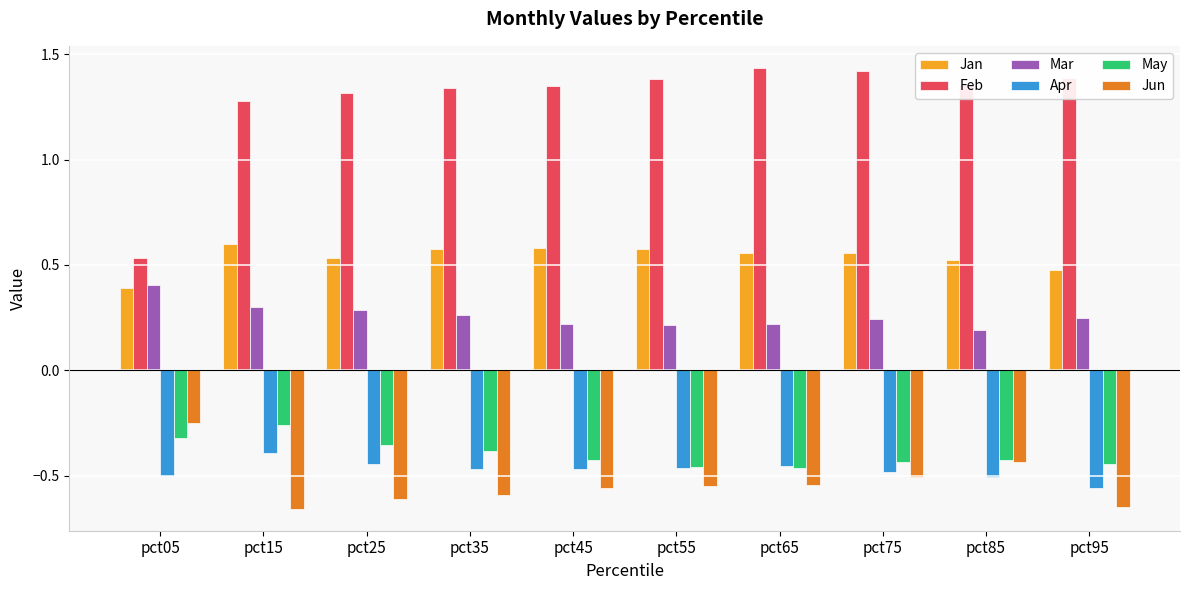

How many categories are shown in the chart?

10